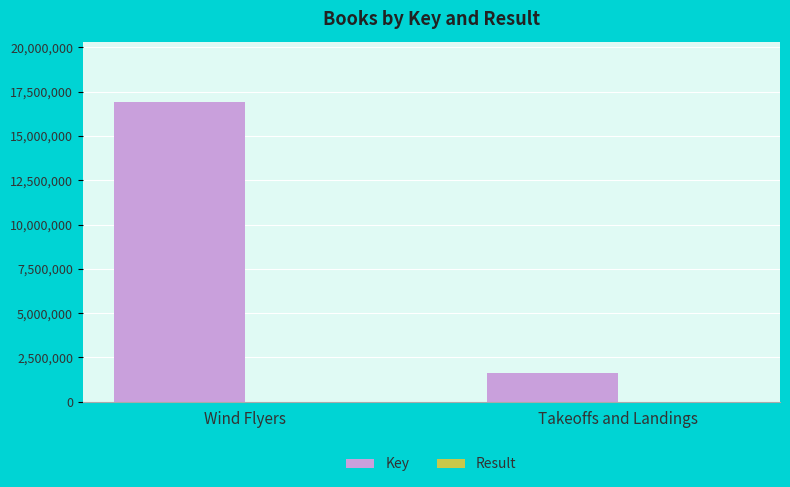

What is the difference between the Key values at Wind Flyers and Takeoffs and Landings?

15320567